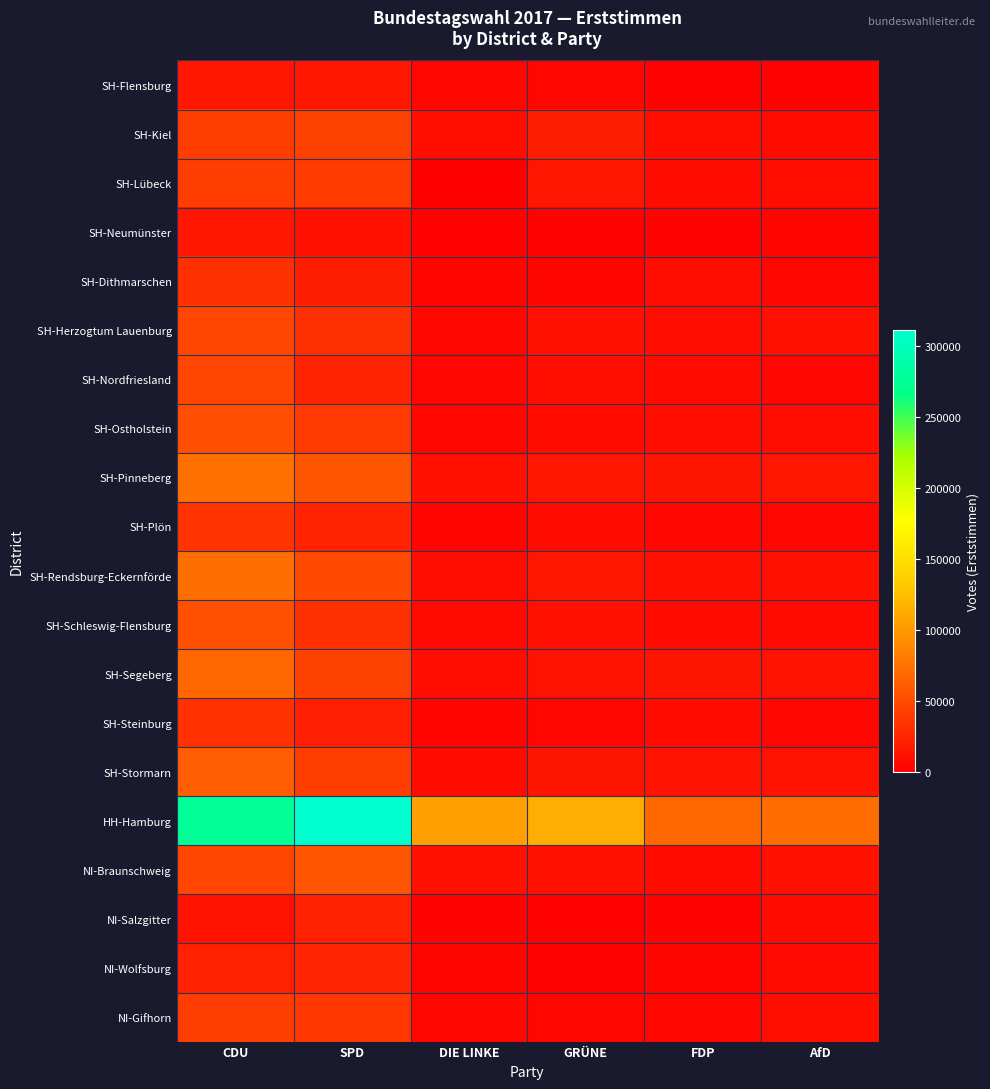

Which has a higher value, FDP or DIE LINKE?

DIE LINKE